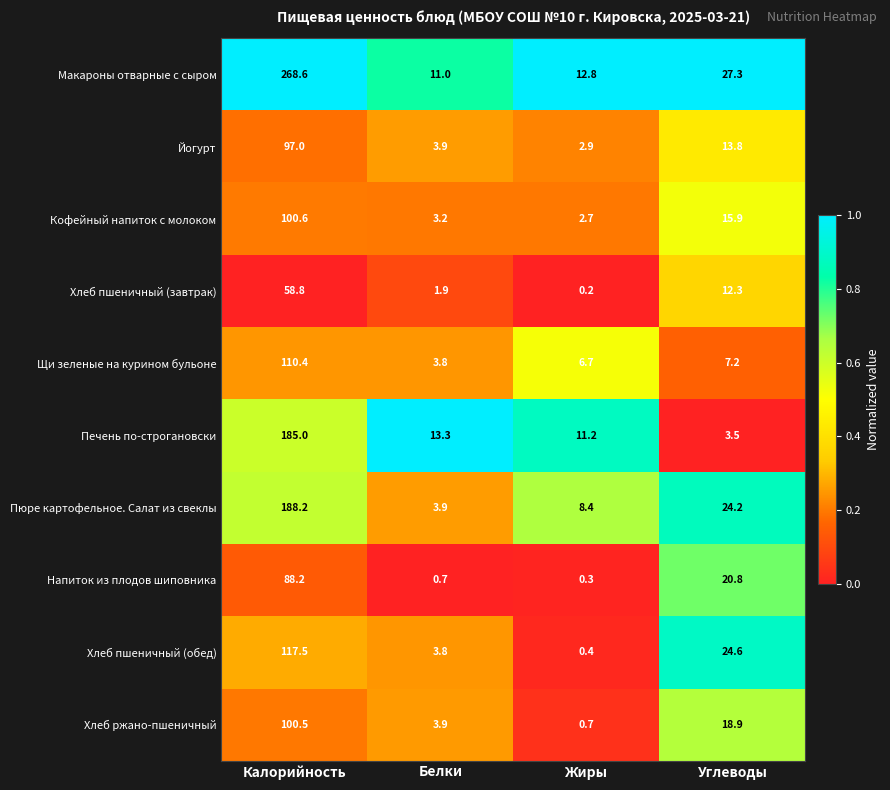

What is the sum of all Хлеб ржано-пшеничный values?

124.0